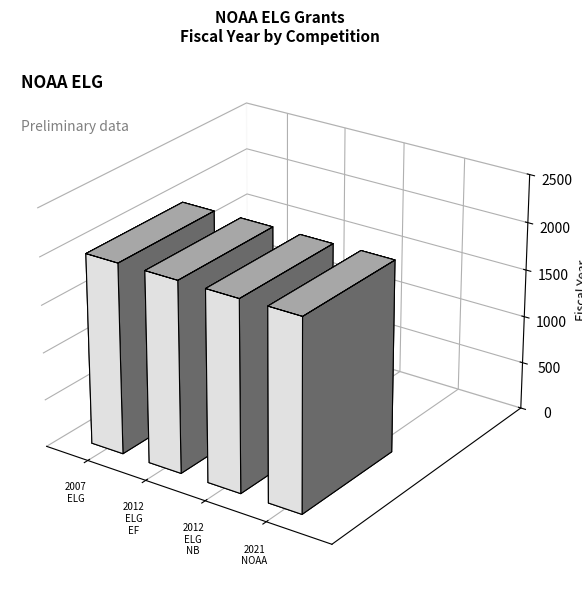

What is the difference between the maximum and minimum values?

14